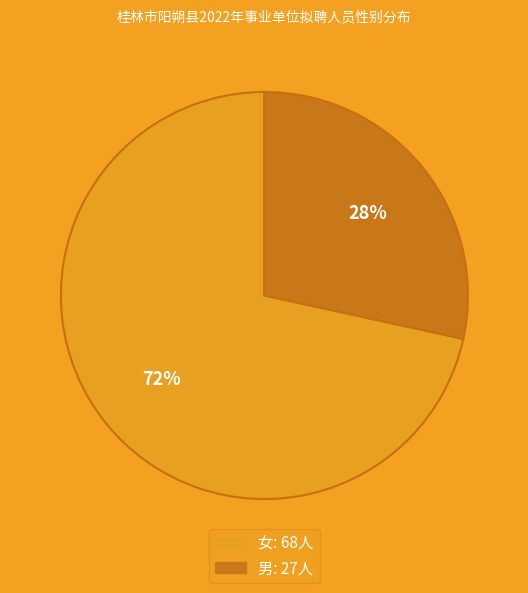

Count the number of slices in the pie.

2